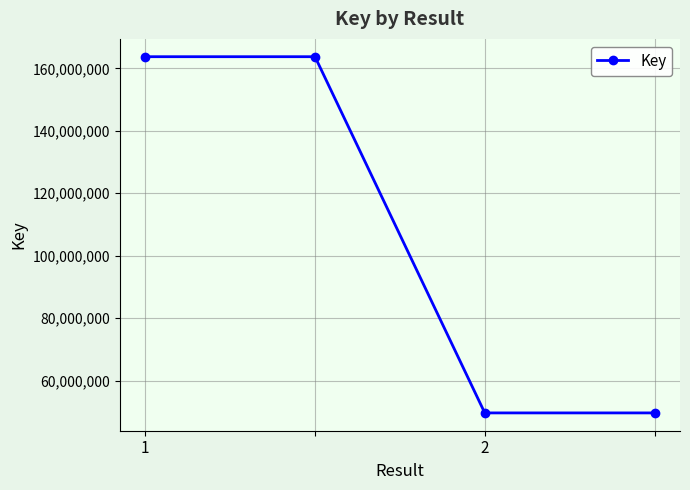

What is the value of the 2nd point from the left?

163736274